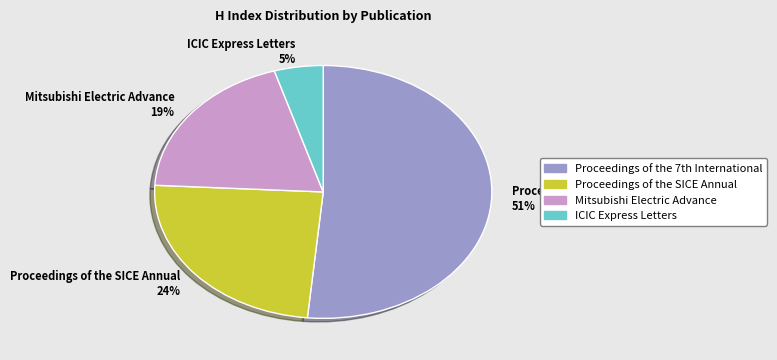

Which slice is the largest?

Proceedings of the 7th International